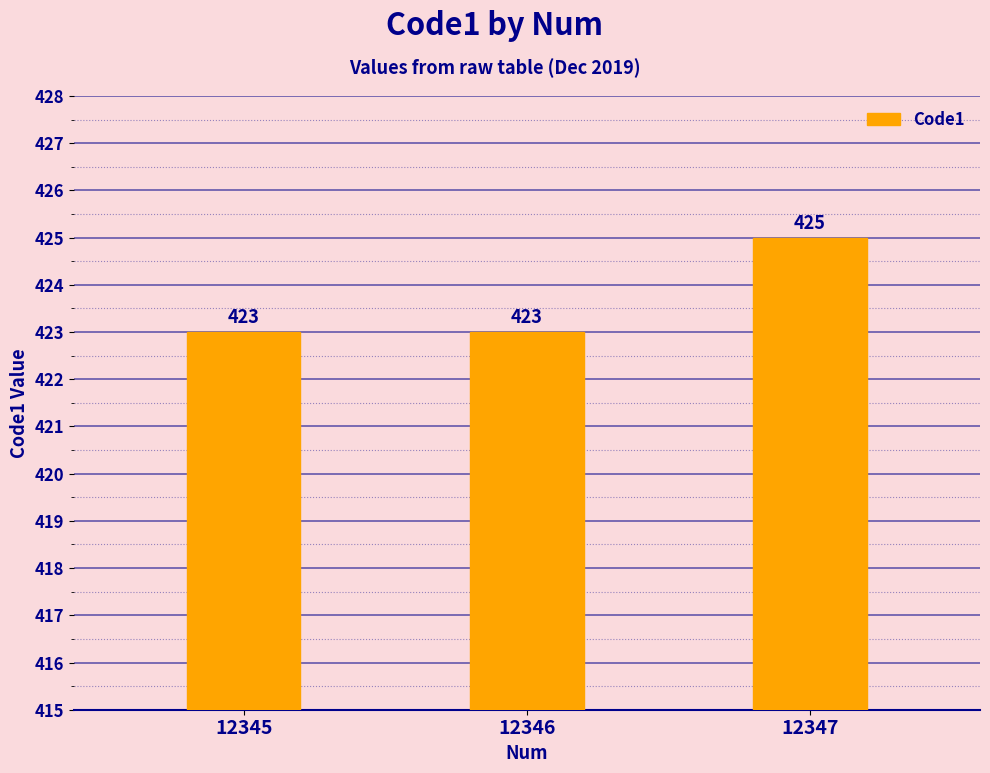

Reading left to right, transcribe all the data shown in this chart.

423	423	425